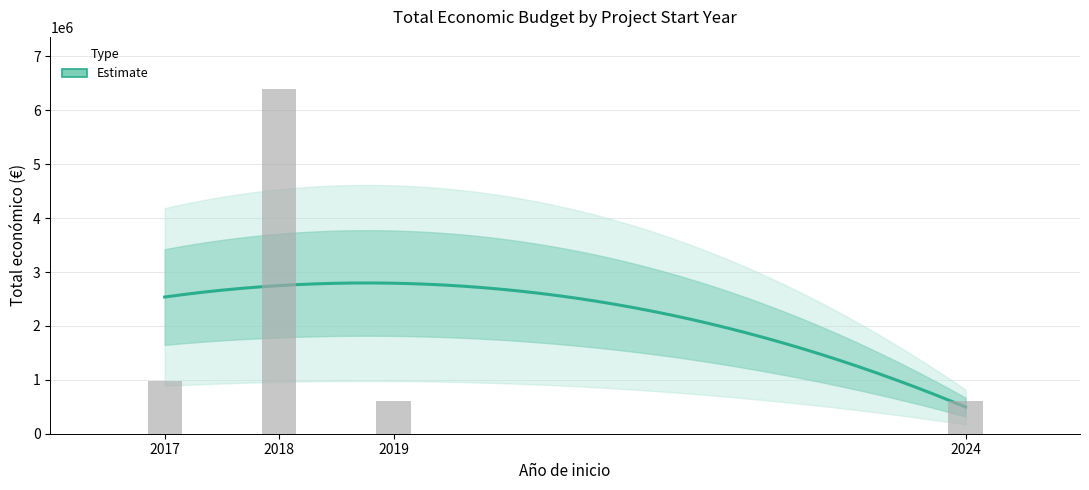

What is the difference between the maximum and minimum values?

5801735